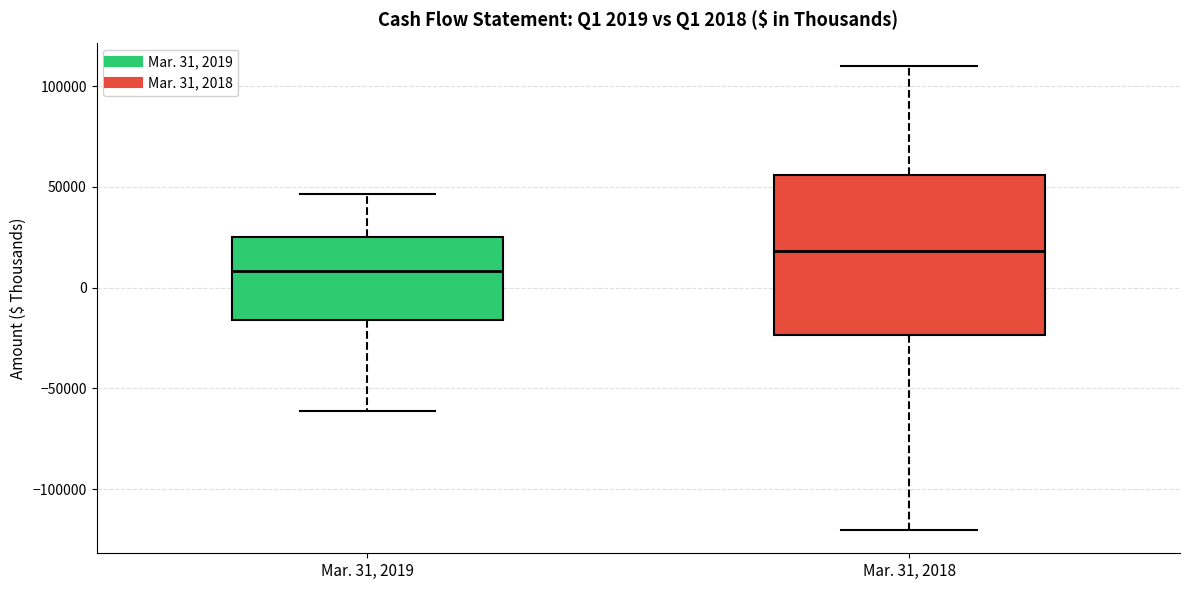

Which box is the tallest, from its lower edge to its upper edge?

Mar. 31, 2018